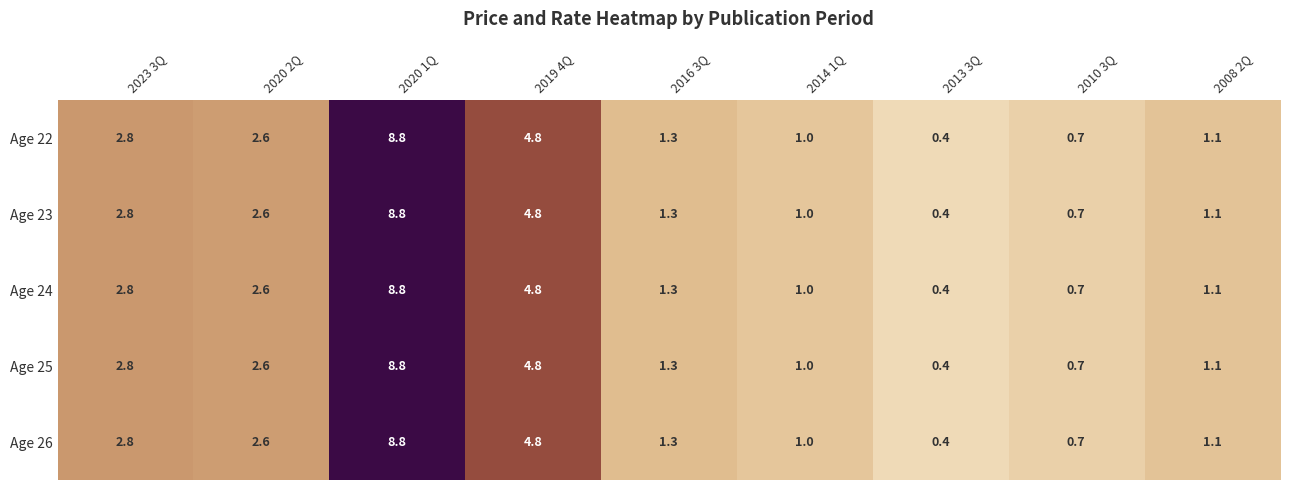

How many values in the Age 25 series are below 1?

2